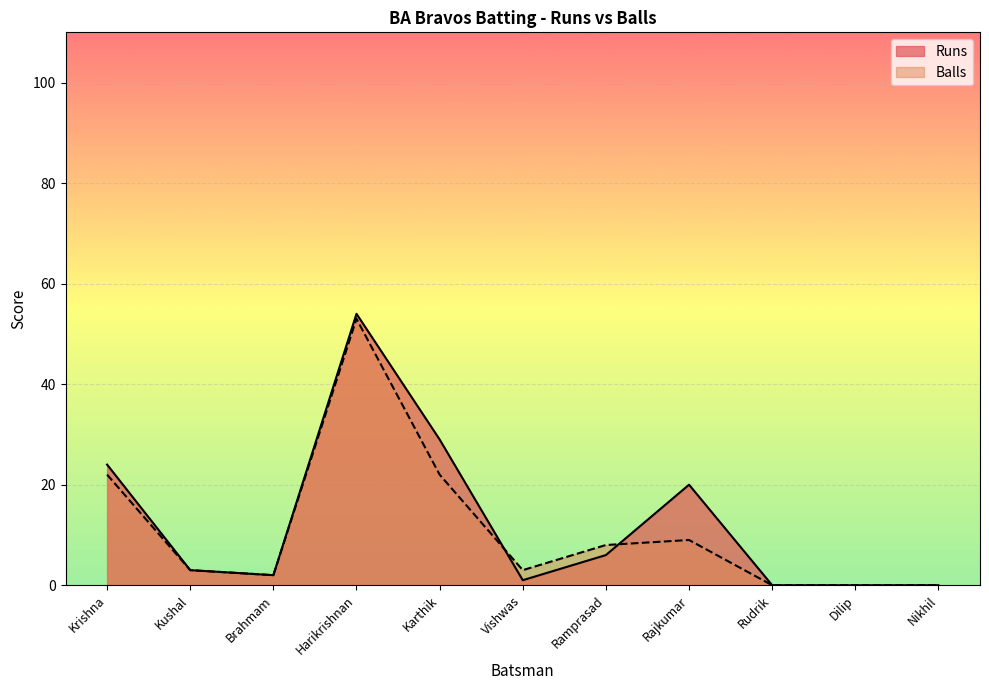

True or false: Runs and Balls intersect in this chart.

True